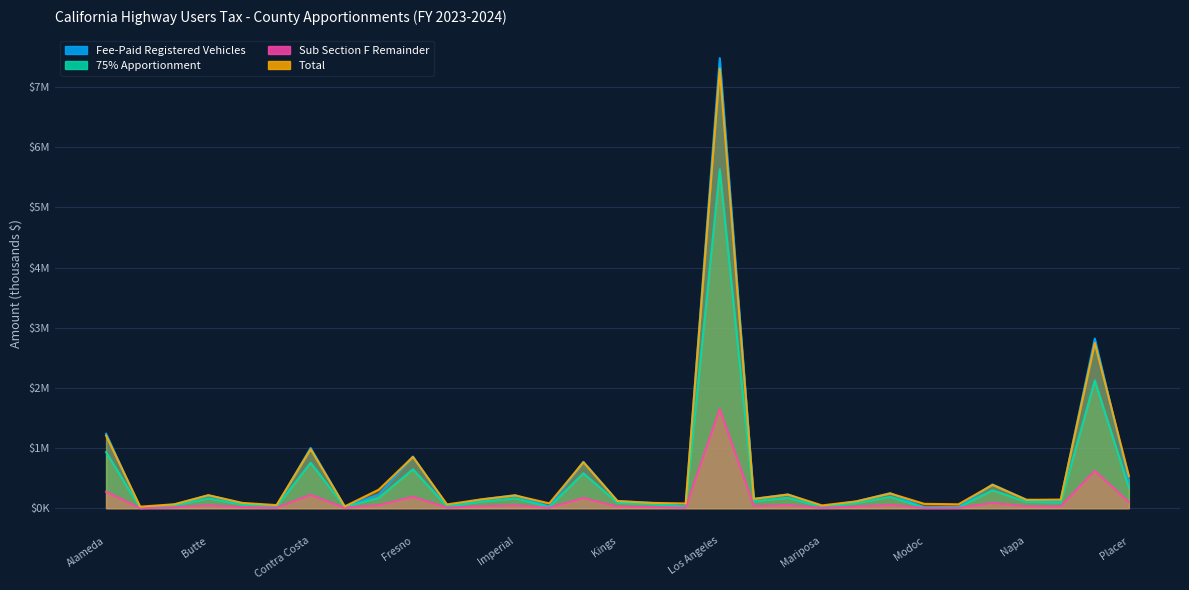

Between Merced and Modoc, which is larger?

Merced